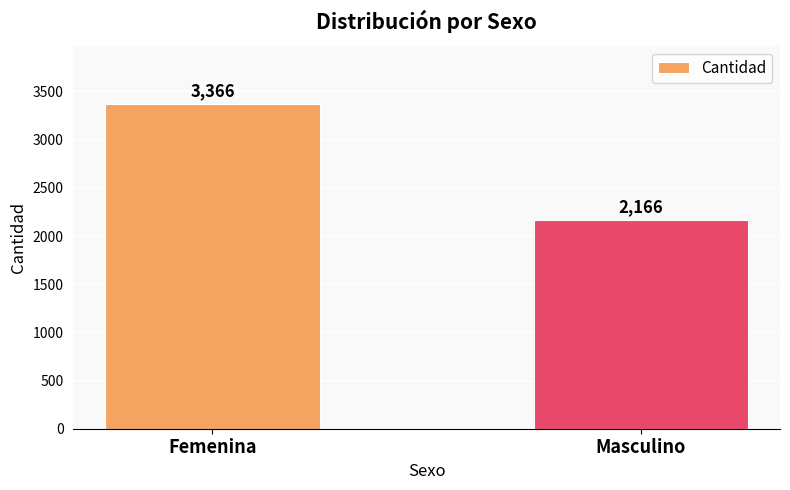

Which has a higher value, Masculino or Femenina?

Femenina